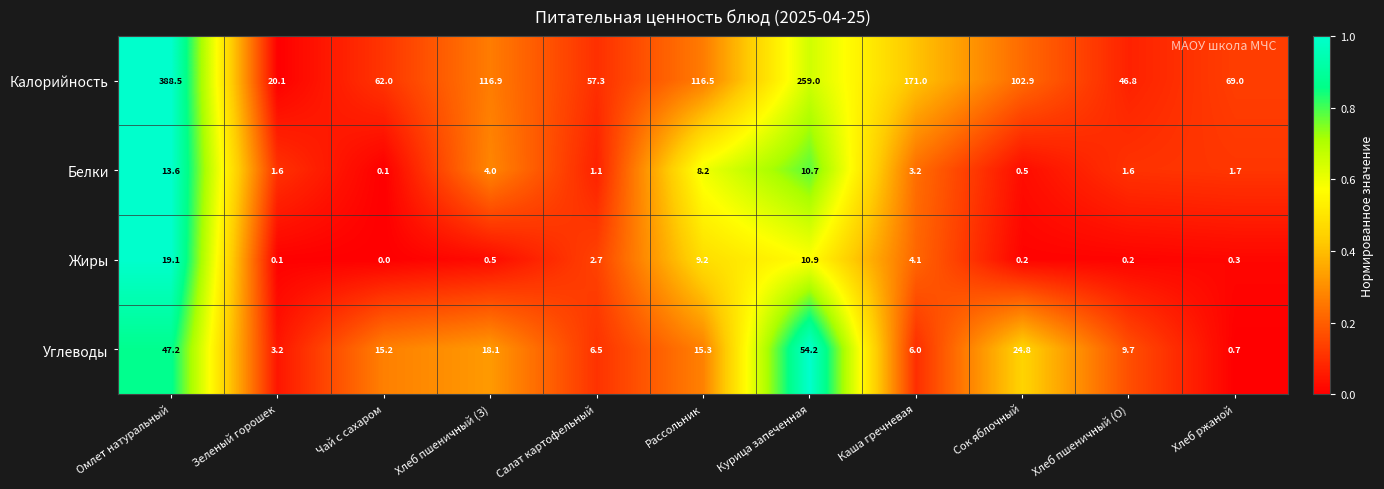

List the series in order of their peak value, highest first.

Калорийность, Углеводы, Жиры, Белки